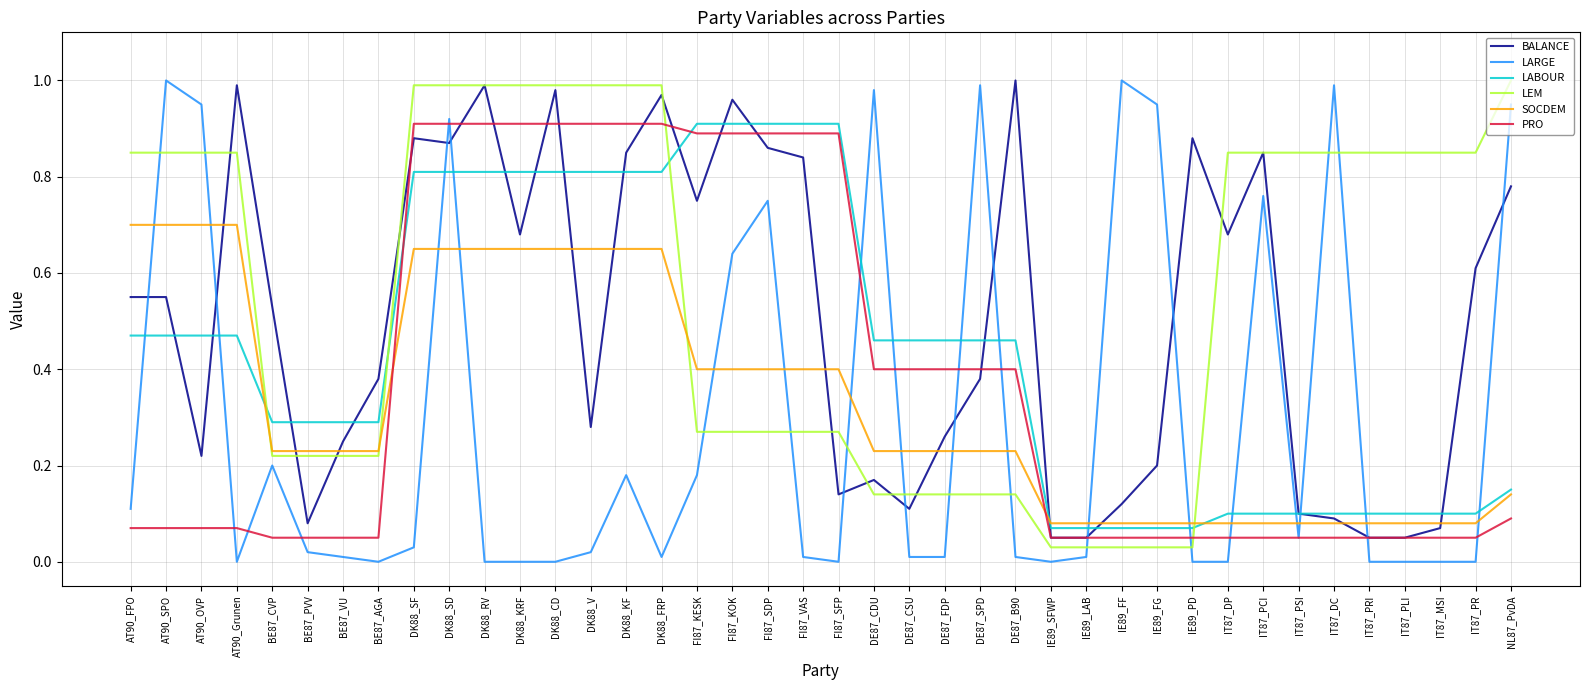

True or false: LEM has a value of 0.3 at BE87_PVV.

False